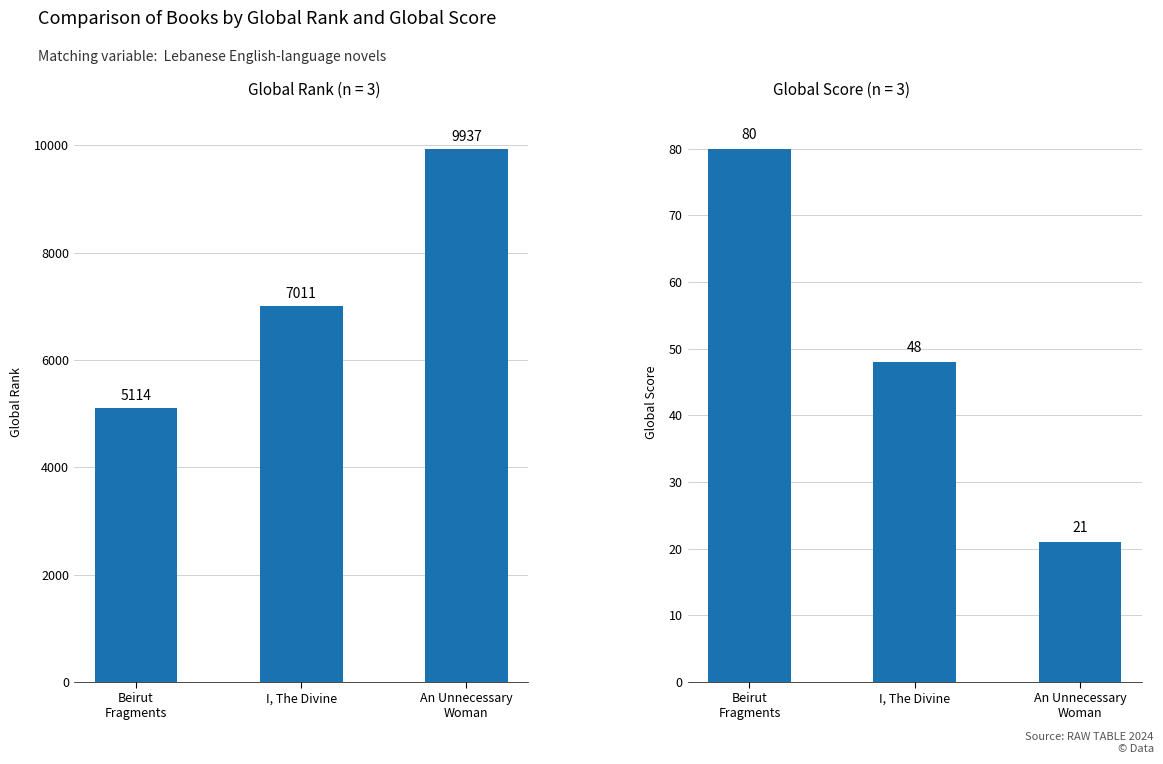

What is the total value across all series at An Unnecessary
Woman?

9958